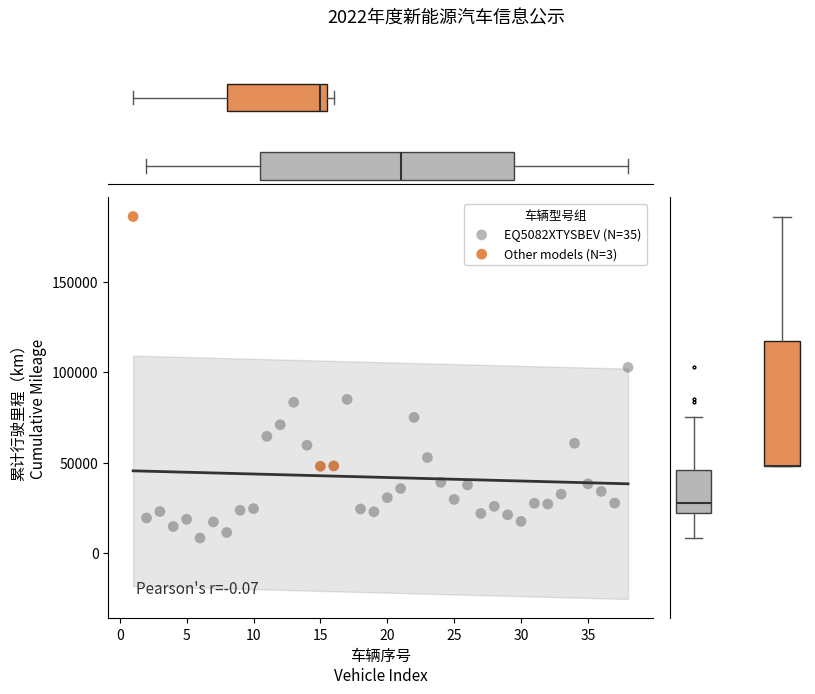

Which series has the largest Y range (max minus min)?

Other models (N=3)